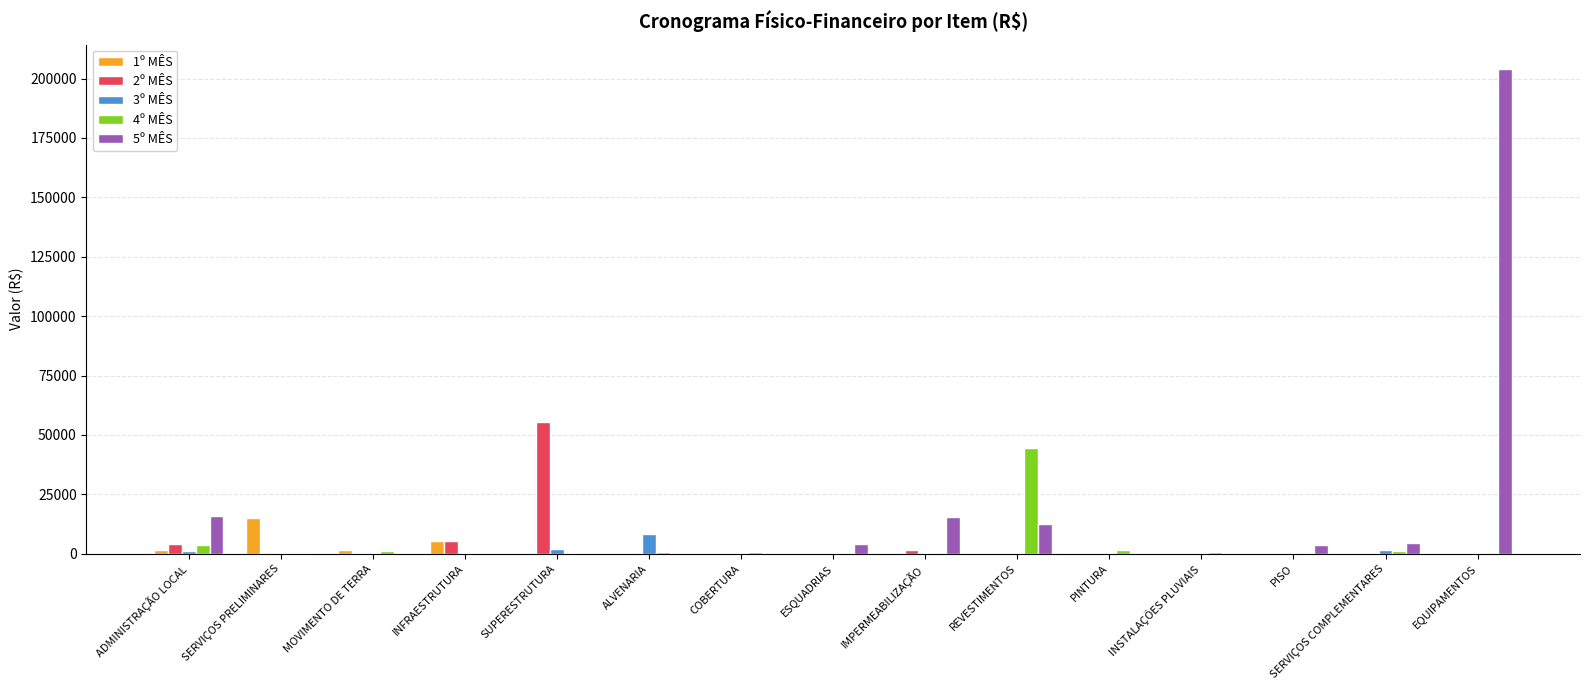

Which series changed the most between PISO and EQUIPAMENTOS?

5º MÊS